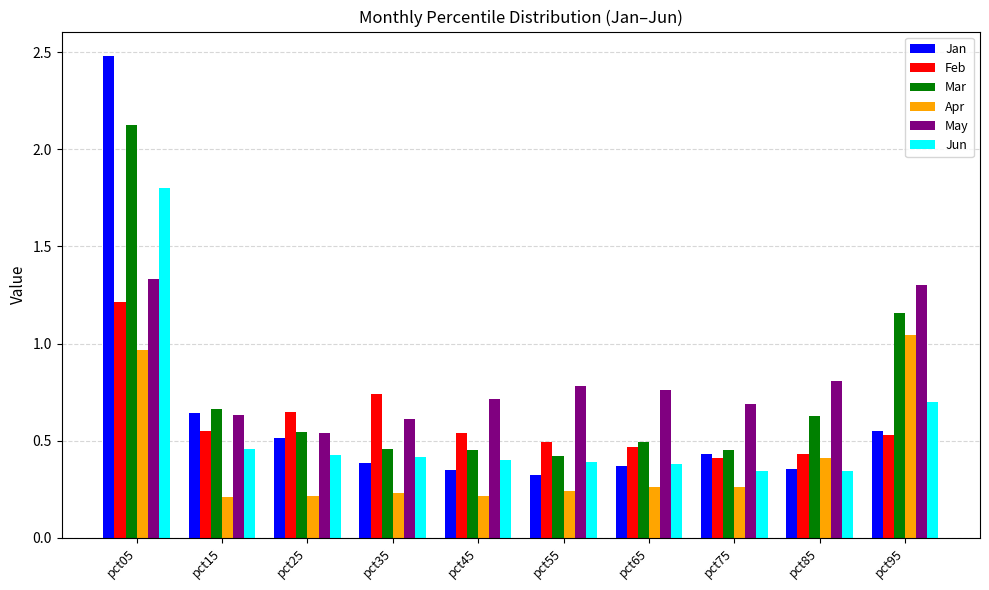

Count the number of categories in the chart.

10